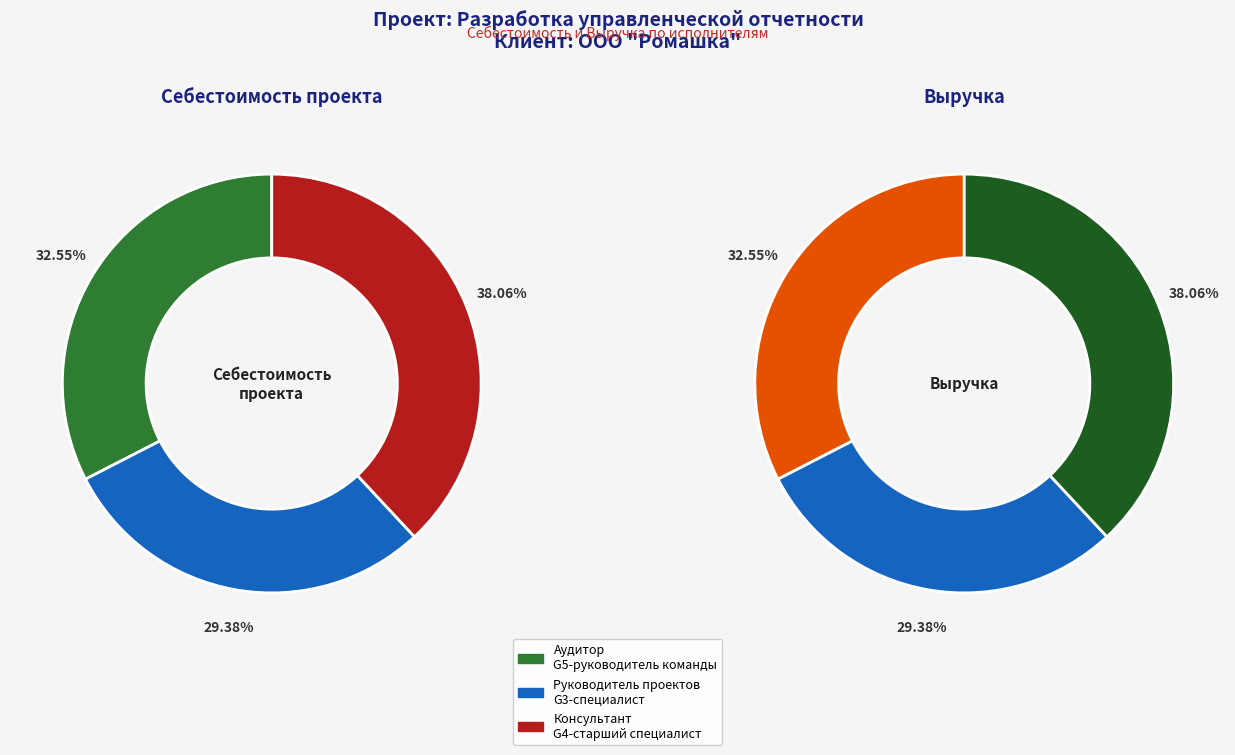

Count the number of slices in the pie.

3